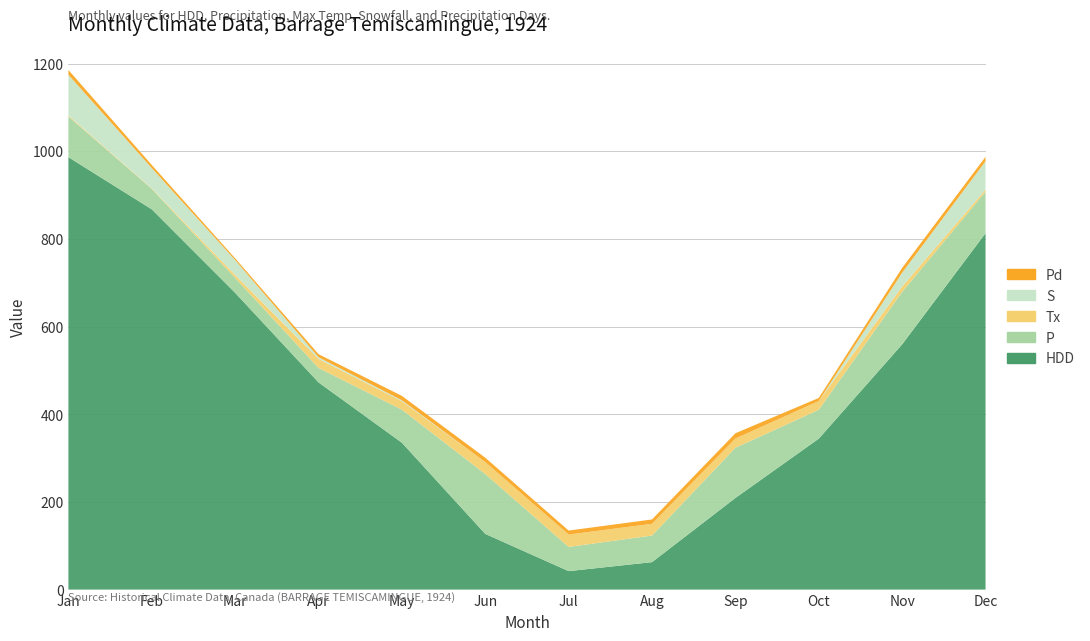

Reading left to right, what are all the values shown in this chart?

HDD: 986.4	867.4	676.9	472.6	335.0	127.0	42.1	62.6	209.0	344.3	559.4	812.9
P: 92.8	46.5	34.0	33.0	75.4	136.6	55.2	60.7	114.5	65.8	119.7	94.6
Tx: 2.2	1.1	6.7	20.6	19.4	27.2	28.3	26.7	21.1	20.0	12.2	5.0
S: 92.8	46.5	34.0	3.8	2.0	0.0	0.0	0.0	0.0	0.0	31.5	64.6
Pd: 11.0	7.0	4.0	7.0	10.0	10.0	9.0	10.0	12.0	7.0	11.0	10.0